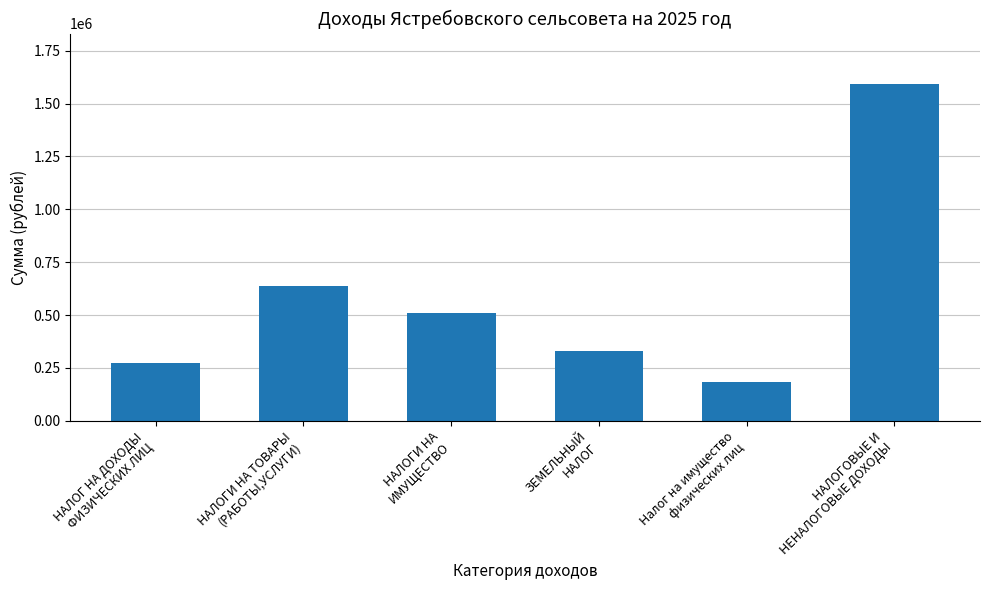

What position from the right is НАЛОГИ НА
ИМУЩЕСТВО?

4